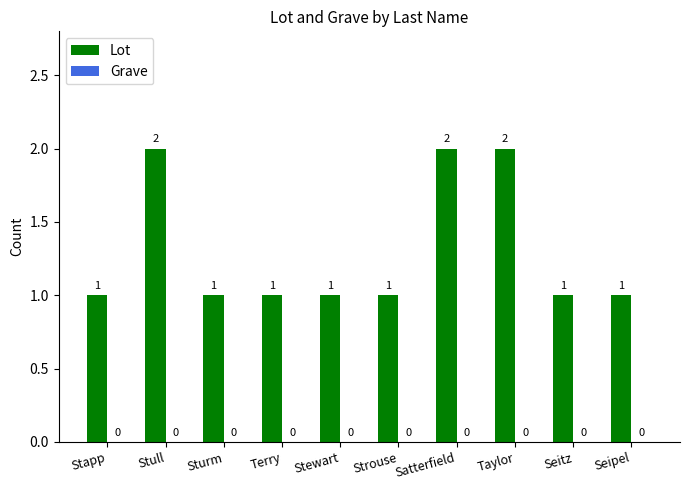

The chart shows a value of 2 at Satterfield. True or false?

True